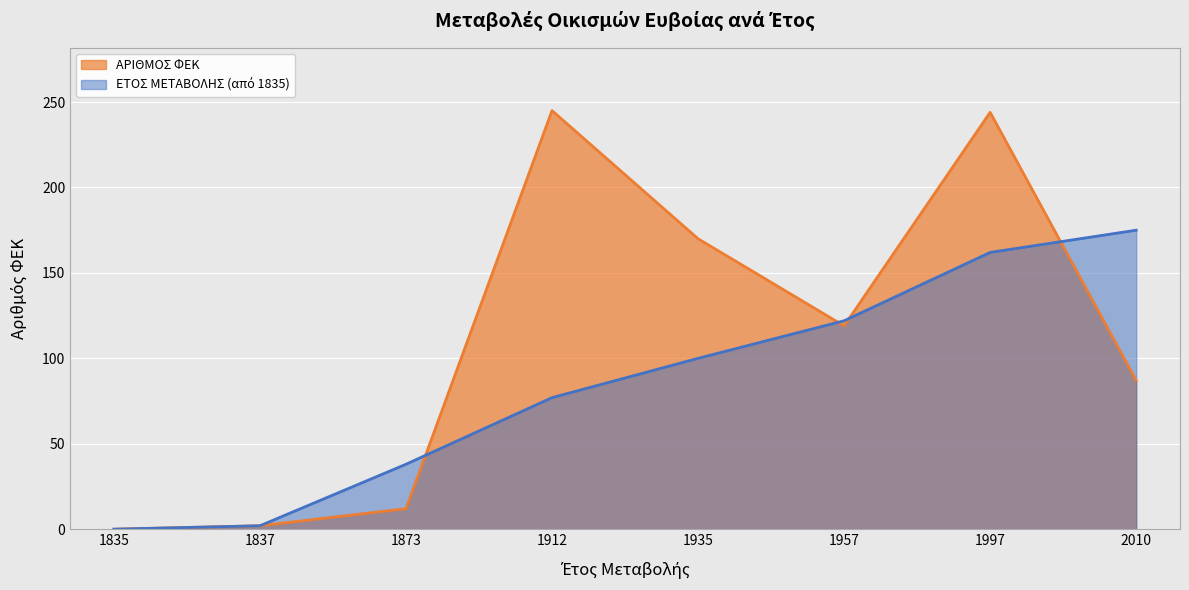

What is the difference between the ΕΤΟΣ ΜΕΤΑΒΟΛΗΣ values at 1997 and 1912?

85